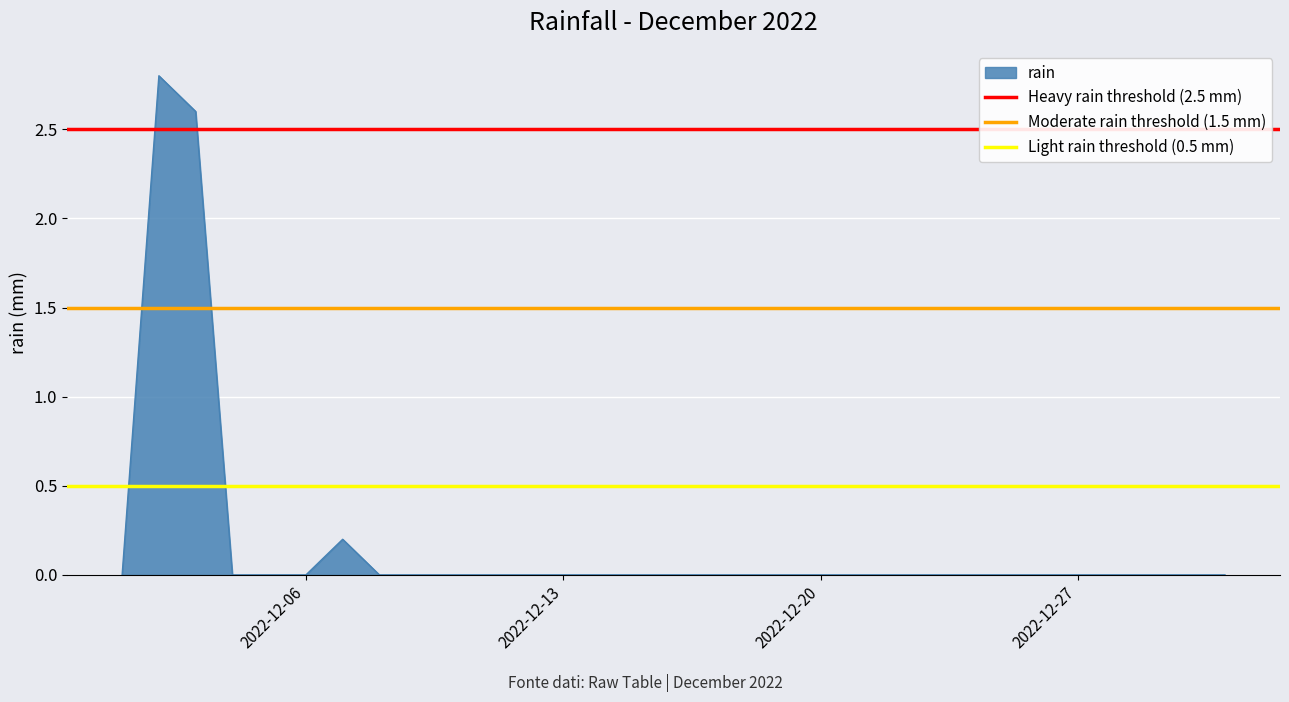

What is the value of the Light rain threshold (0.5 mm) point at the 1st from the left?

0.5